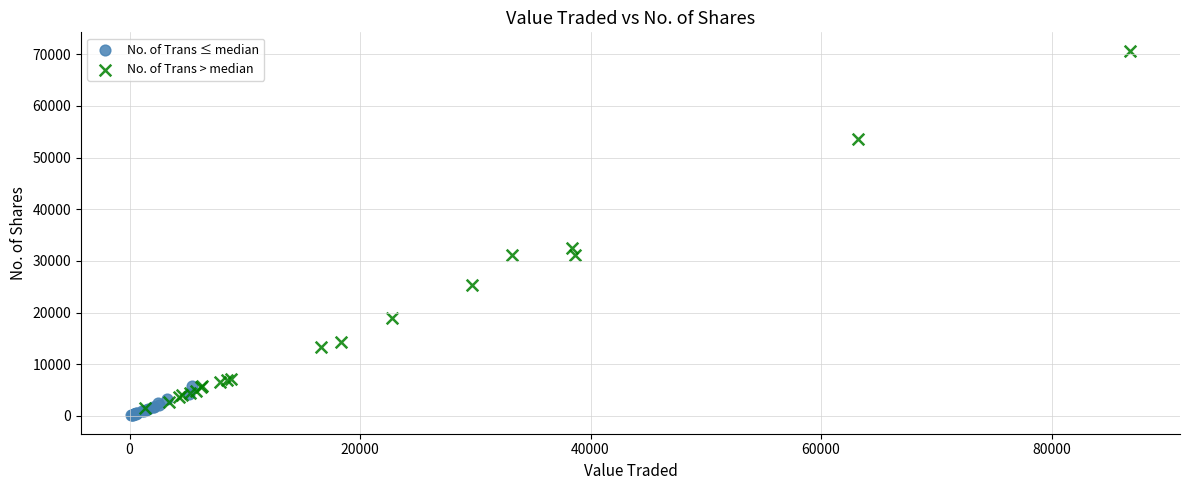

Which series contains the highest Y value?

No. of Trans > median